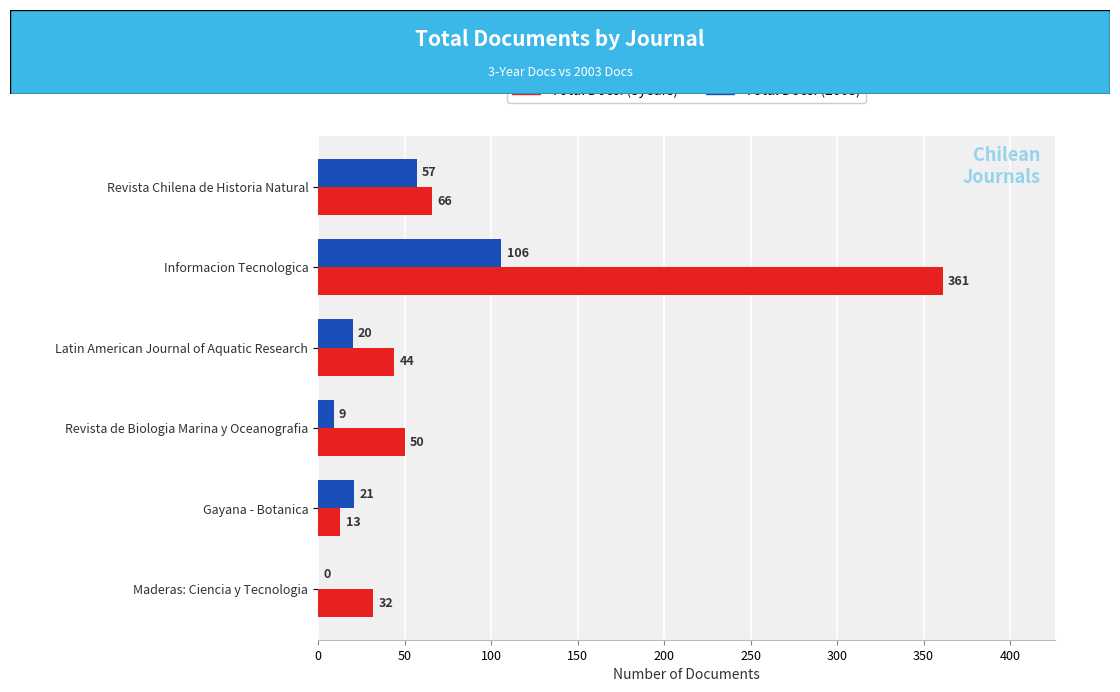

The Total Docs. (2003) series shows 106 at Informacion Tecnologica. True or false?

True